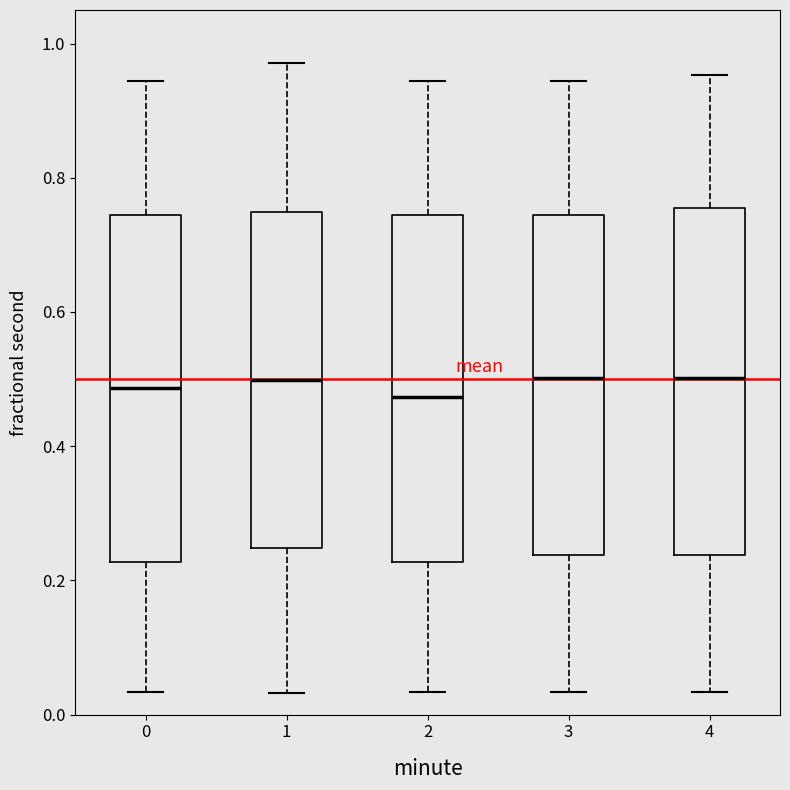

Reading left to right, transcribe this box plot: for each box, give where its median line is, the range the box spans, and where its two whiskers end, as read against the y-axis. The values are not printed on the chart, so give them approximately, as read against the axis.

0: median 0.48, box 0.22 to 0.74, whiskers 0.04 to 0.94
1: median 0.50, box 0.24 to 0.74, whiskers 0.04 to 0.98
2: median 0.48, box 0.22 to 0.74, whiskers 0.04 to 0.94
3: median 0.50, box 0.24 to 0.74, whiskers 0.04 to 0.94
4: median 0.50, box 0.24 to 0.76, whiskers 0.04 to 0.96